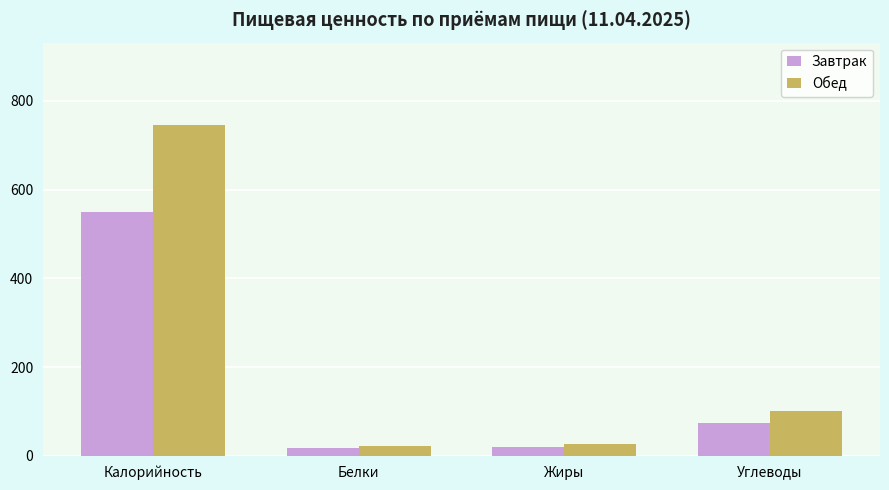

What is the total value across all series at Белки?

41